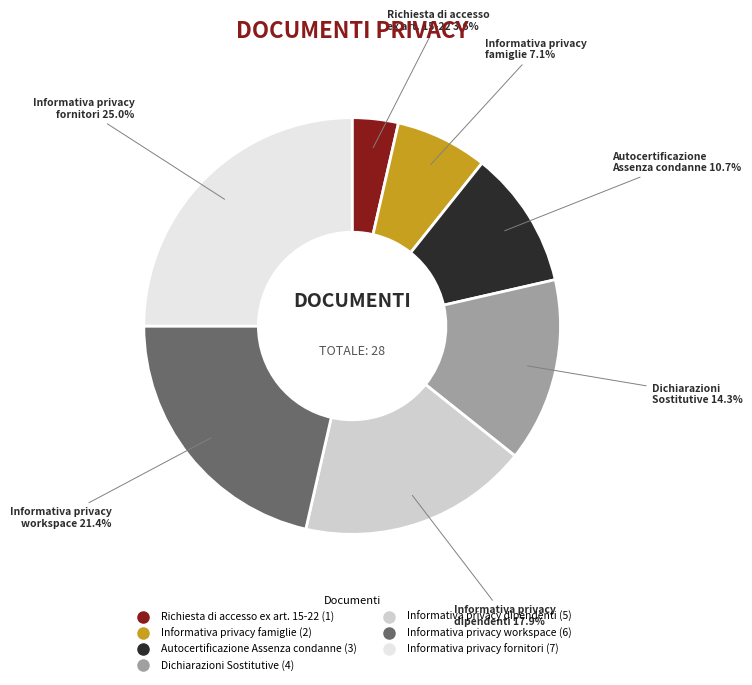

Which has a higher value, Richiesta di accesso ex art. 15-22 or Informativa privacy dipendenti?

Informativa privacy dipendenti